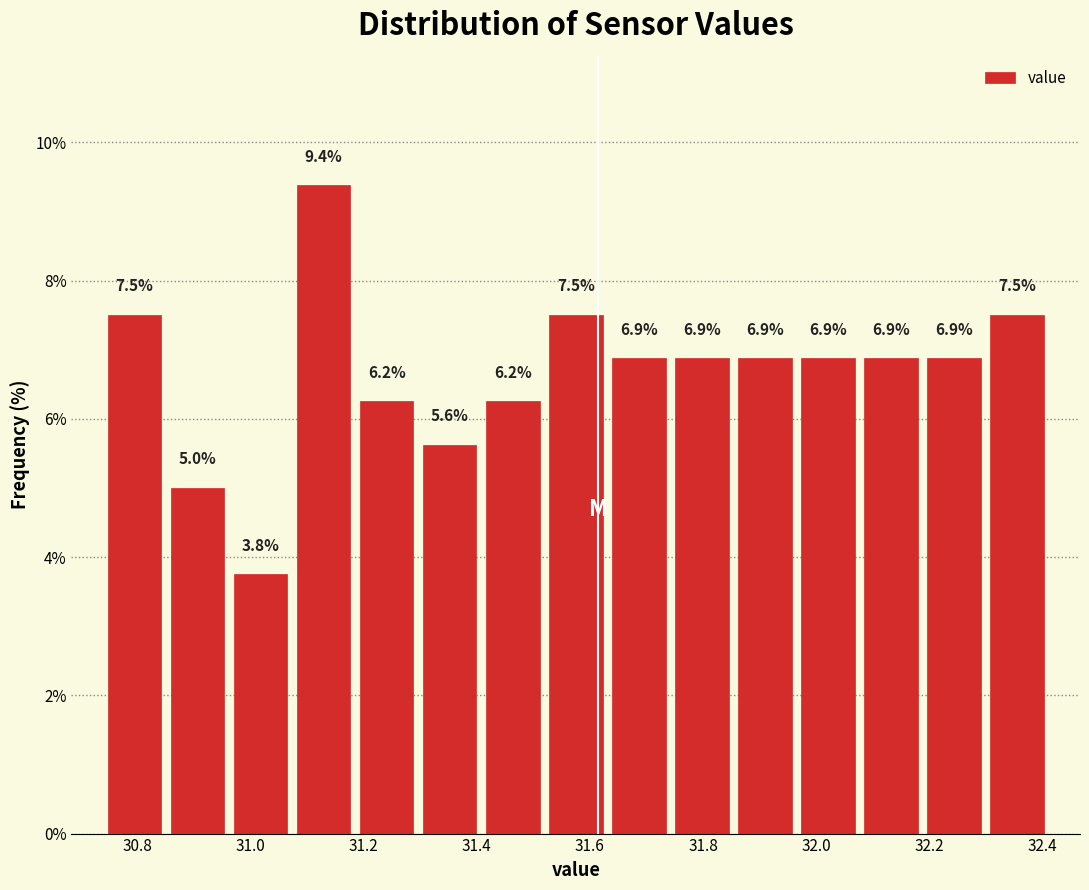

Over which range of the x-axis is the bar tallest?

31.08 to 31.18